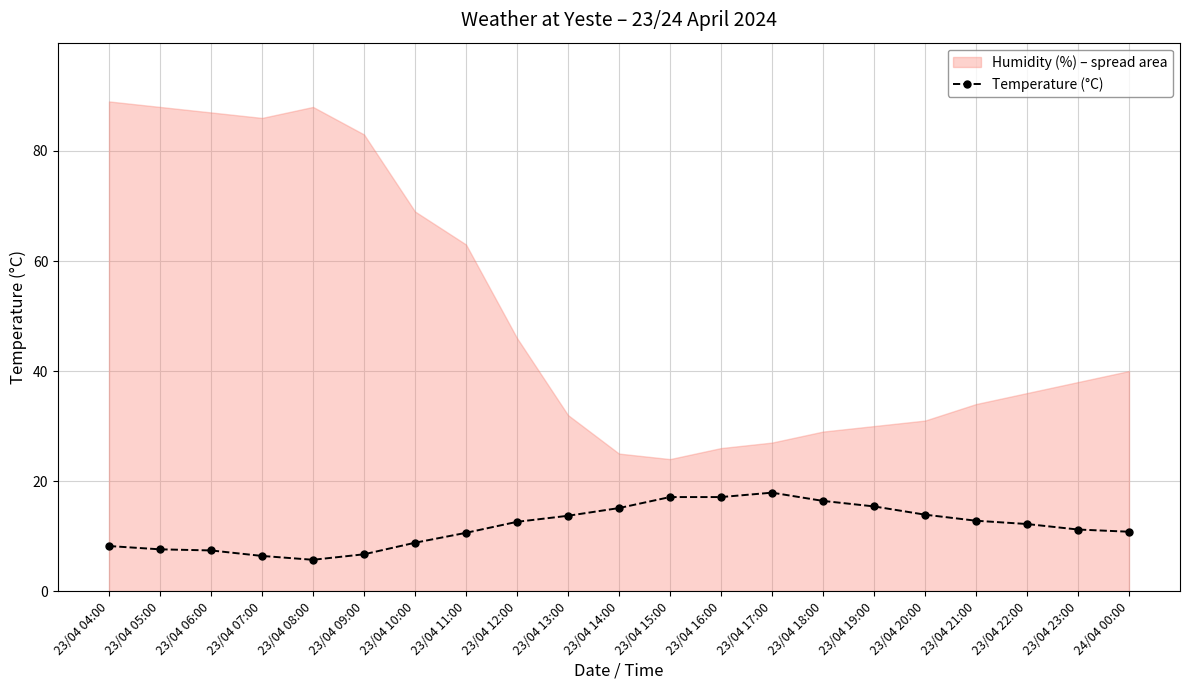

At which category does the chart reach its peak across all series?

23/04 17:00